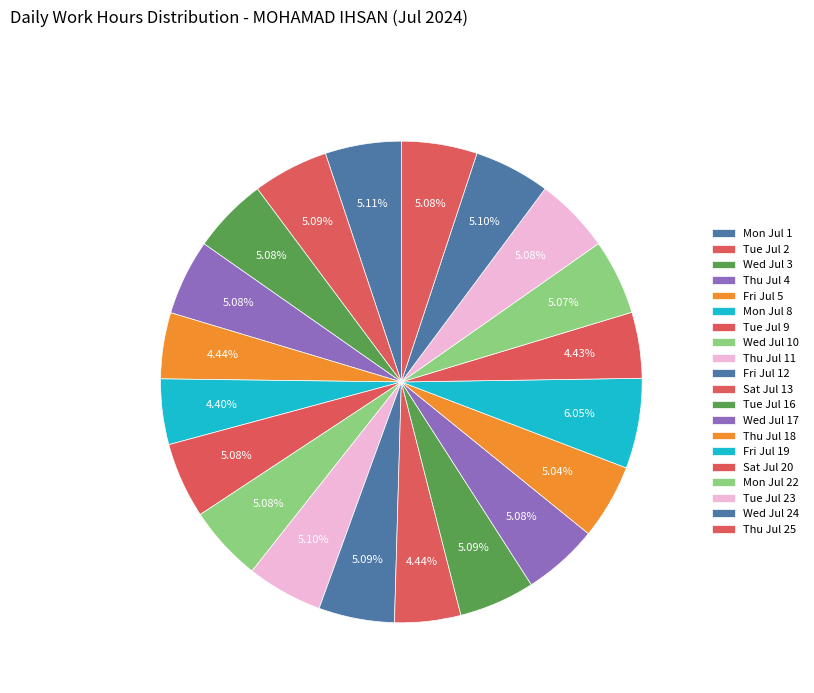

Is there a majority slice in this chart?

No